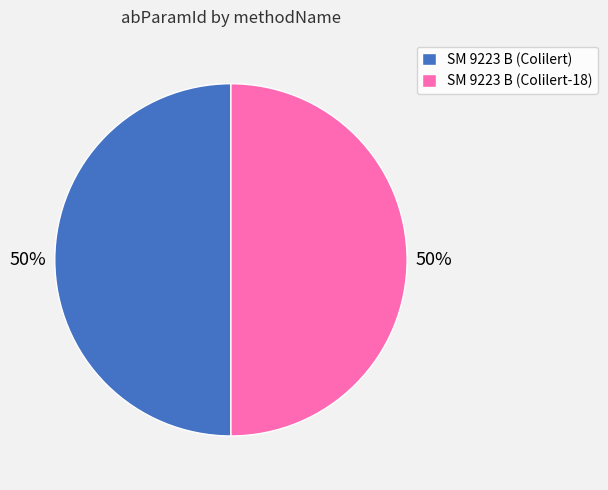

The SM 9223 B (Colilert-18) slice represents 50% of the pie. True or false?

True